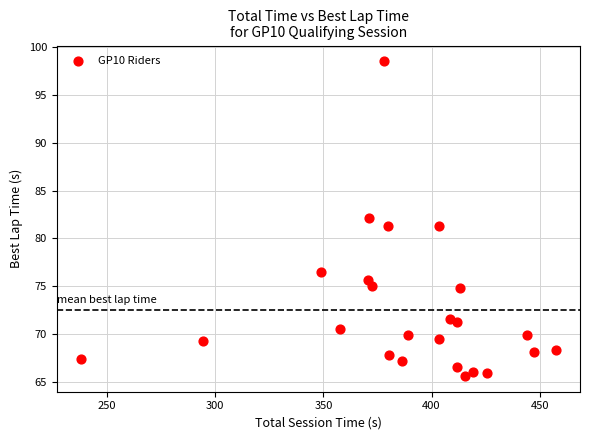

What is the range of Y values (max minus min)?

32.9